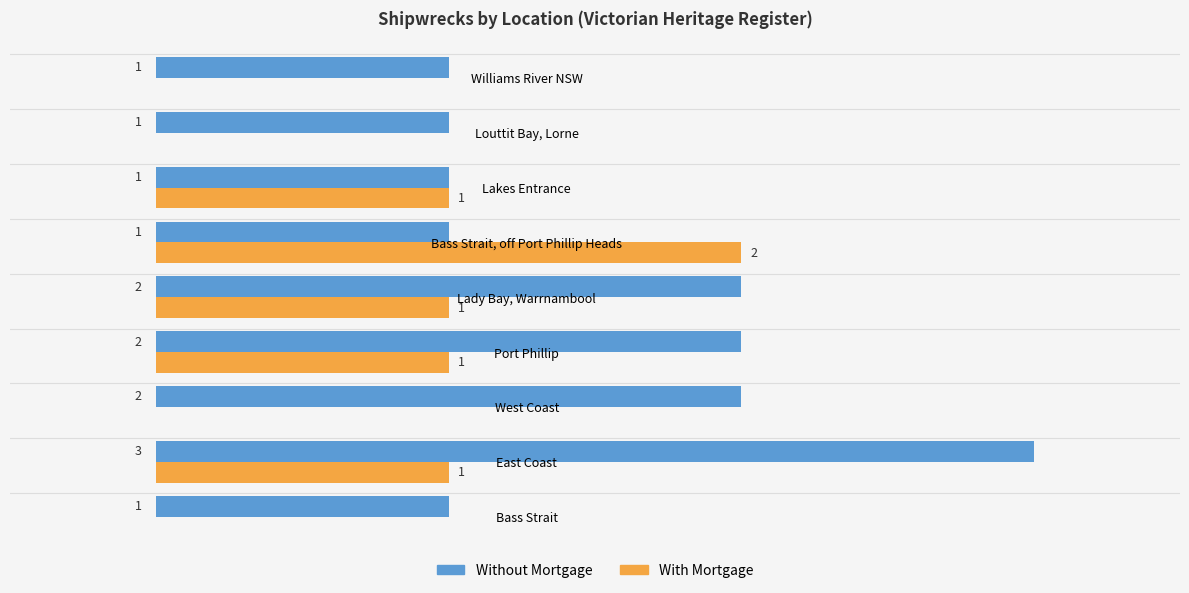

Which series changed the most between West Coast and Lady Bay, Warrnambool?

With Mortgage